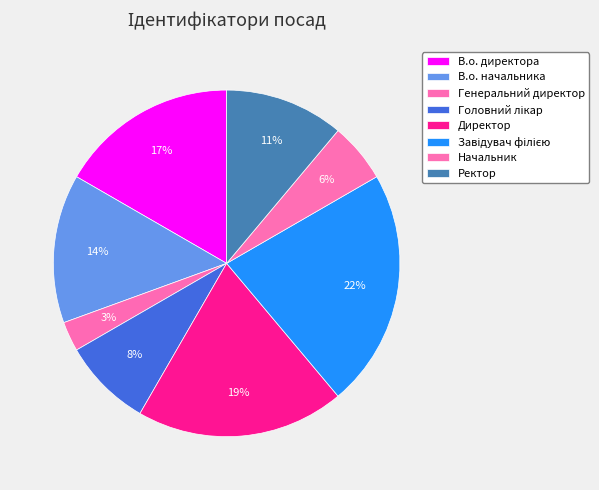

To the nearest percent, what percentage of the pie is В.о. директора?

17%